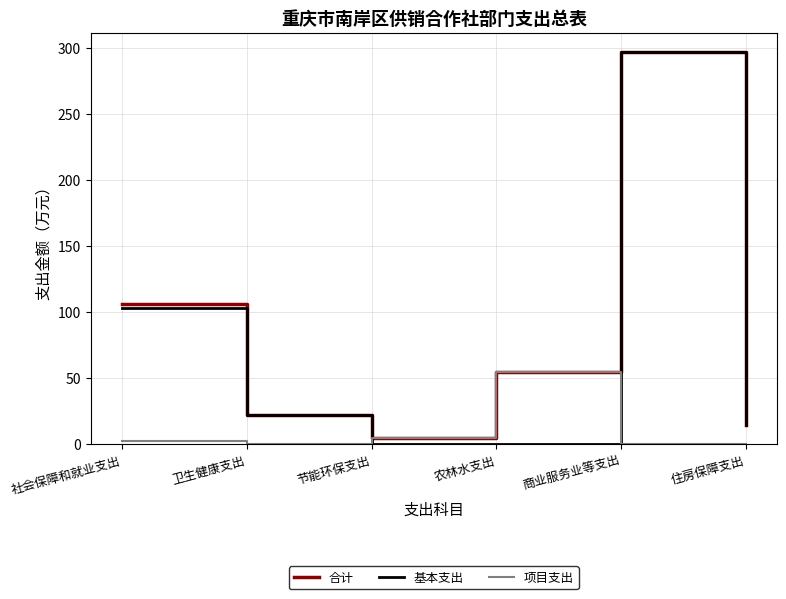

What is the highest value of the 基本支出 series?

296.5